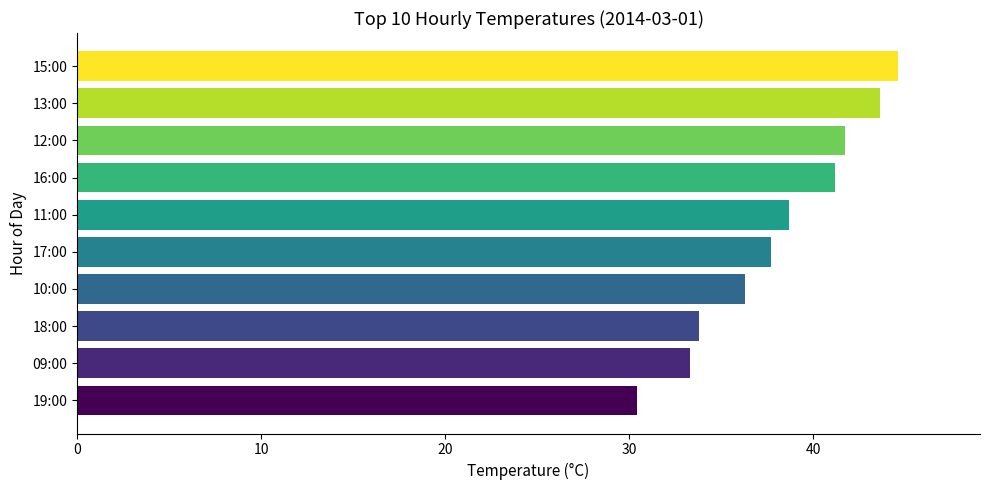

What is the greatest value displayed?

44.6